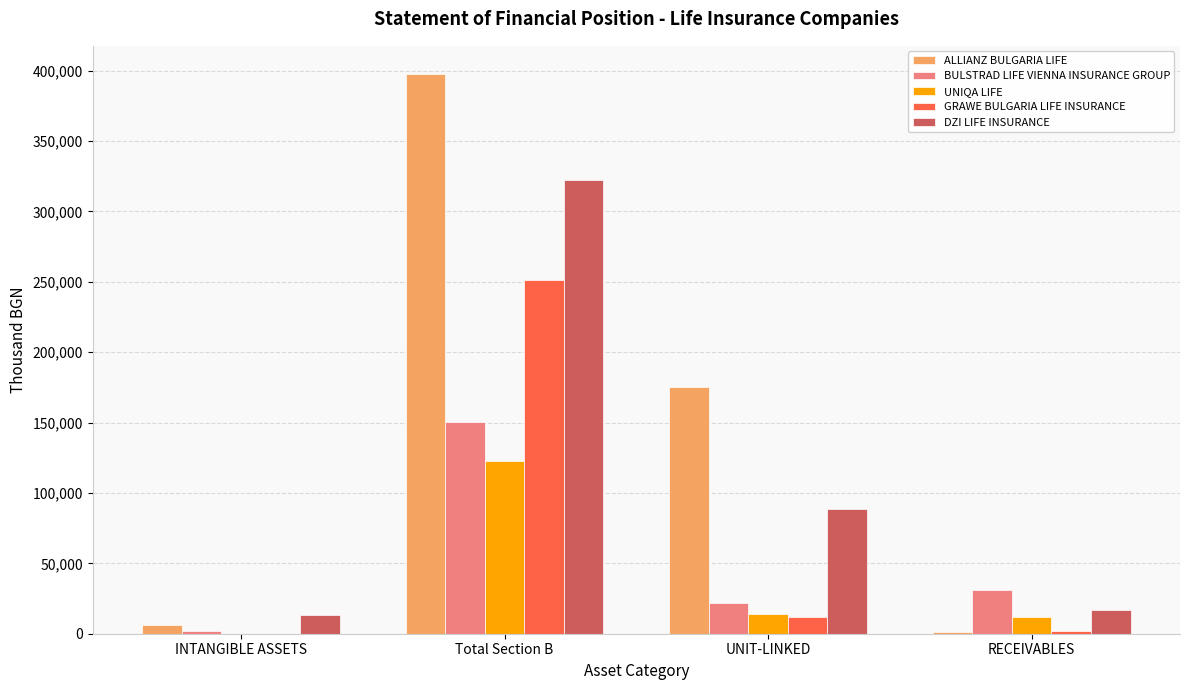

Is it true that BULSTRAD LIFE VIENNA INSURANCE GROUP equals 21496.0 at UNIT-LINKED?

True